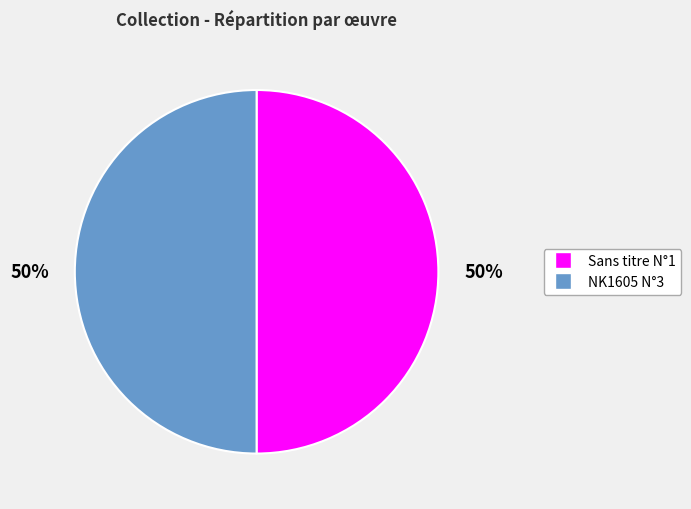

To the nearest percent, what is the average slice percentage?

50%